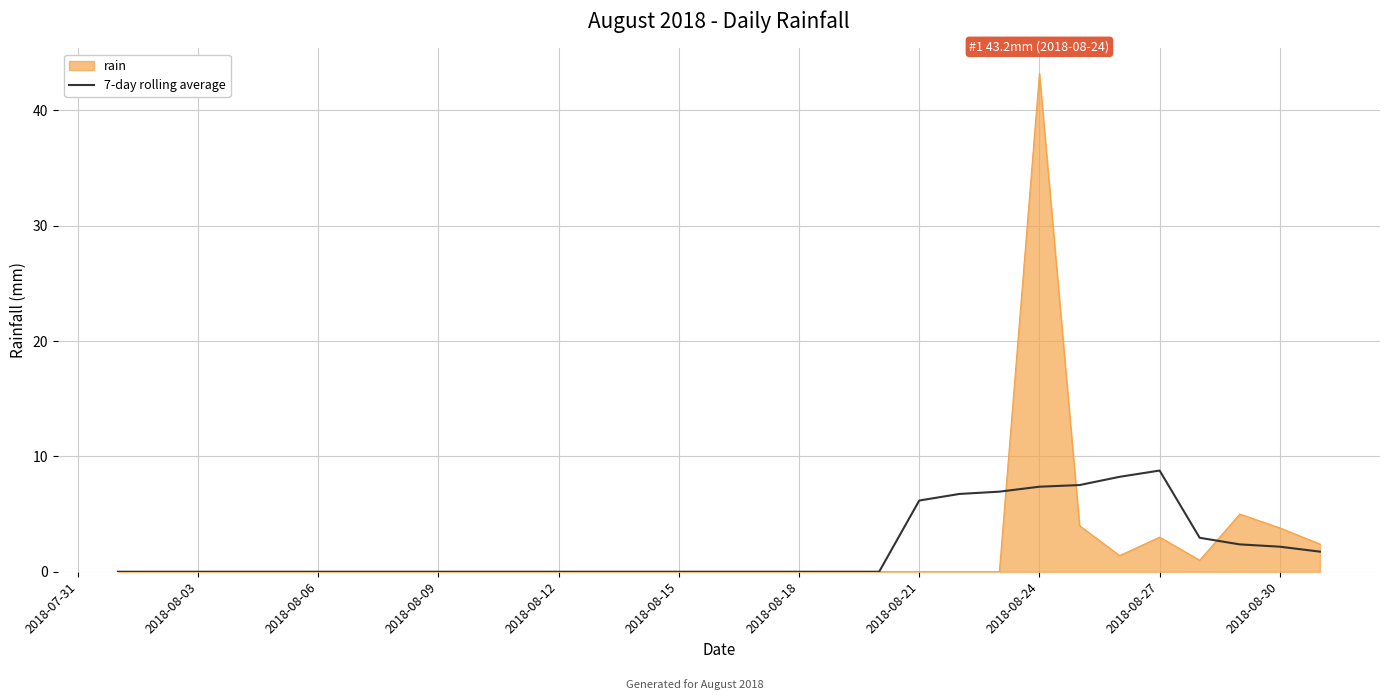

What is the maximum value shown in the chart?

43.2